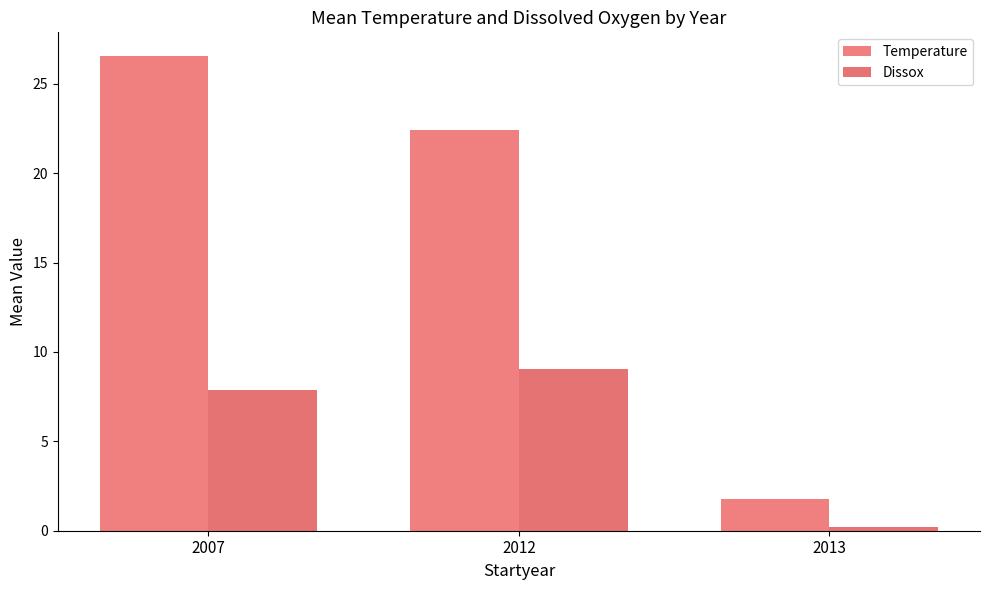

Rank the series by their average value, from lowest to highest.

Dissox, Temperature